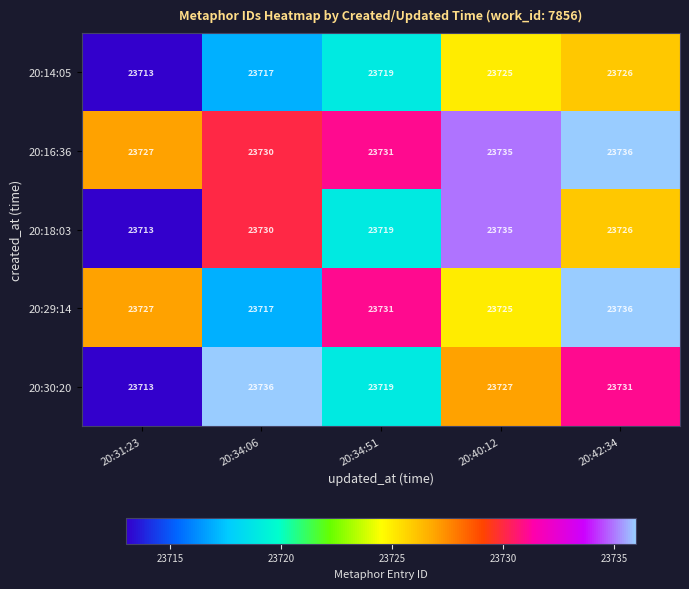

Reading right to left, transcribe all the data shown in this chart.

20:14:05: 20:42:34=23726	20:40:12=23725	20:34:51=23719	20:34:06=23717	20:31:23=23713
20:16:36: 20:42:34=23736	20:40:12=23735	20:34:51=23731	20:34:06=23730	20:31:23=23727
20:18:03: 20:42:34=23726	20:40:12=23735	20:34:51=23719	20:34:06=23730	20:31:23=23713
20:29:14: 20:42:34=23736	20:40:12=23725	20:34:51=23731	20:34:06=23717	20:31:23=23727
20:30:20: 20:42:34=23731	20:40:12=23727	20:34:51=23719	20:34:06=23736	20:31:23=23713